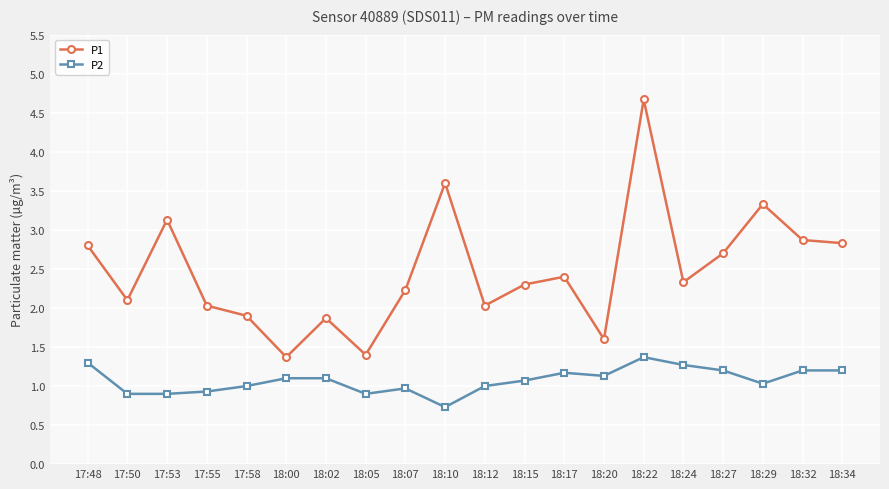

The P2 series shows 0.4 at 17:58. True or false?

False